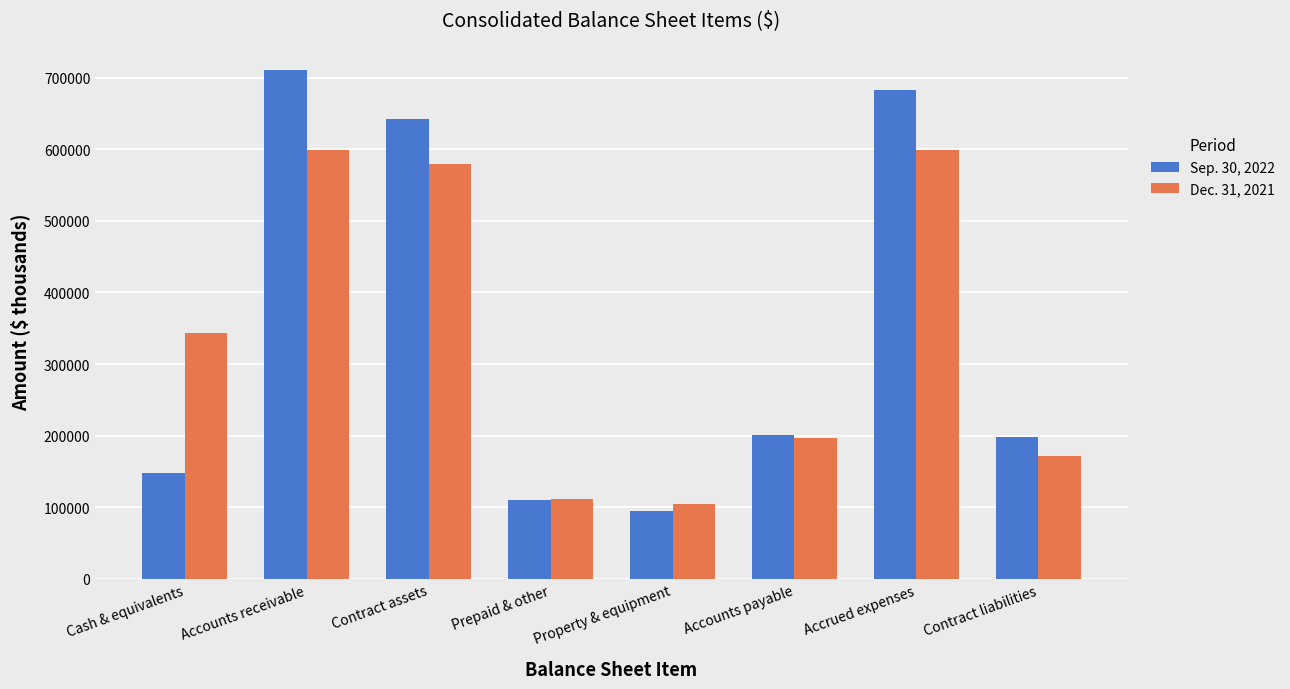

At Accrued expenses, list the series in order from smallest to largest.

Dec. 31, 2021, Sep. 30, 2022